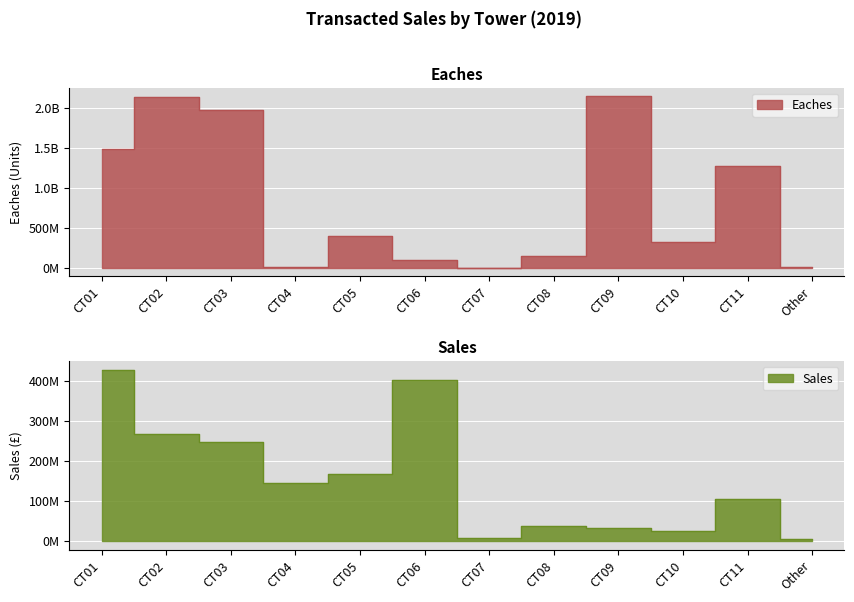

Which series has the widest spread of values?

Eaches